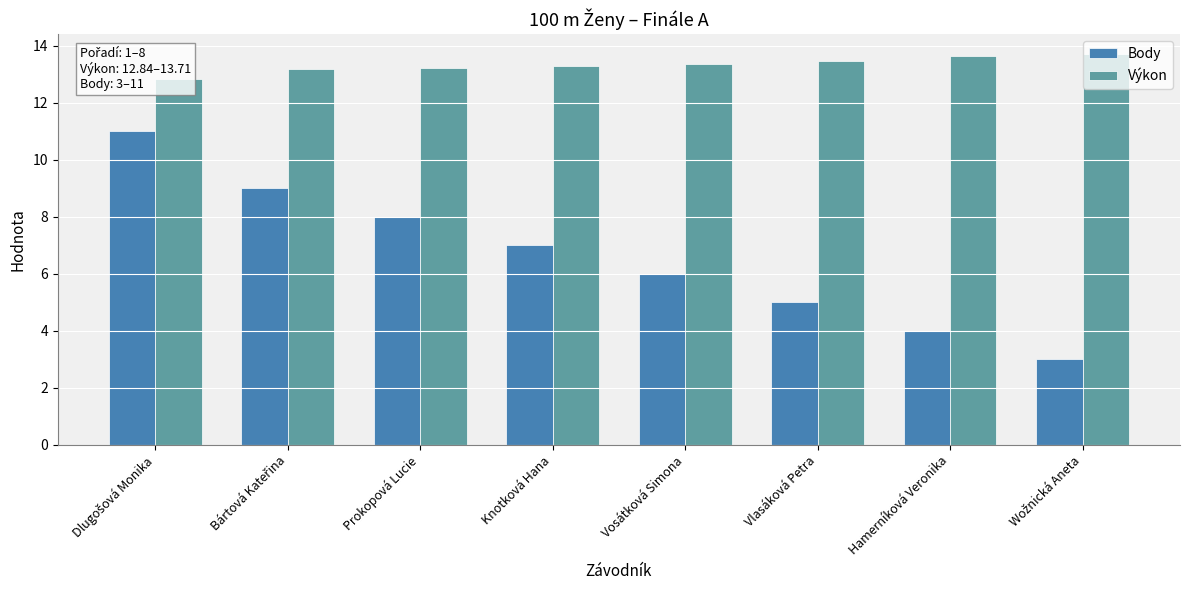

Count the number of data series in this chart.

2